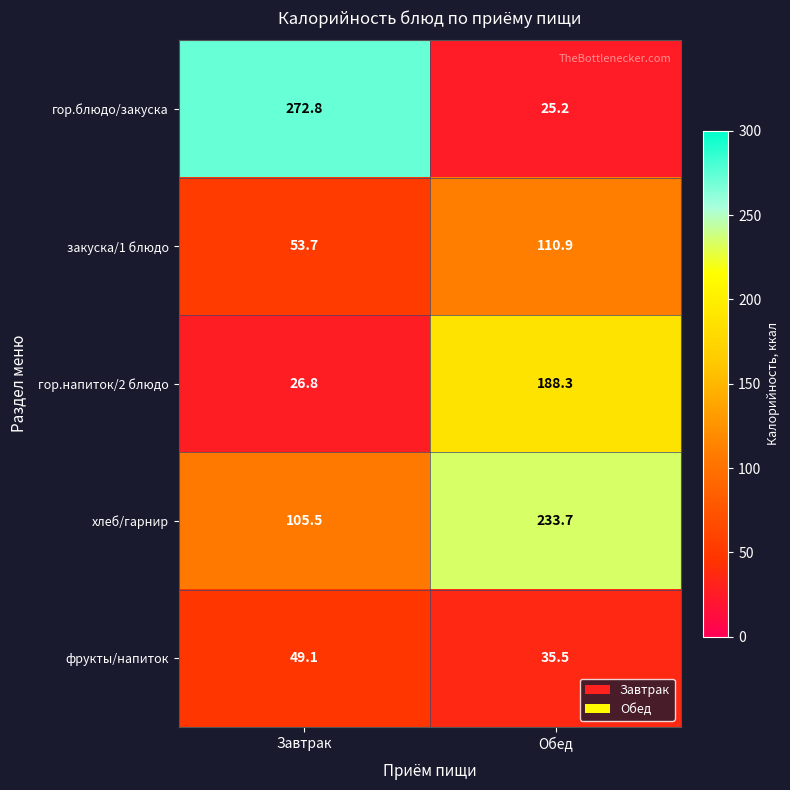

Reading left to right, extract all data points from this chart.

гор.блюдо/закуска: 272.8	25.2
закуска/1 блюдо: 53.7	110.9
гор.напиток/2 блюдо: 26.8	188.3
хлеб/гарнир: 105.5	233.7
фрукты/напиток: 49.1	35.5